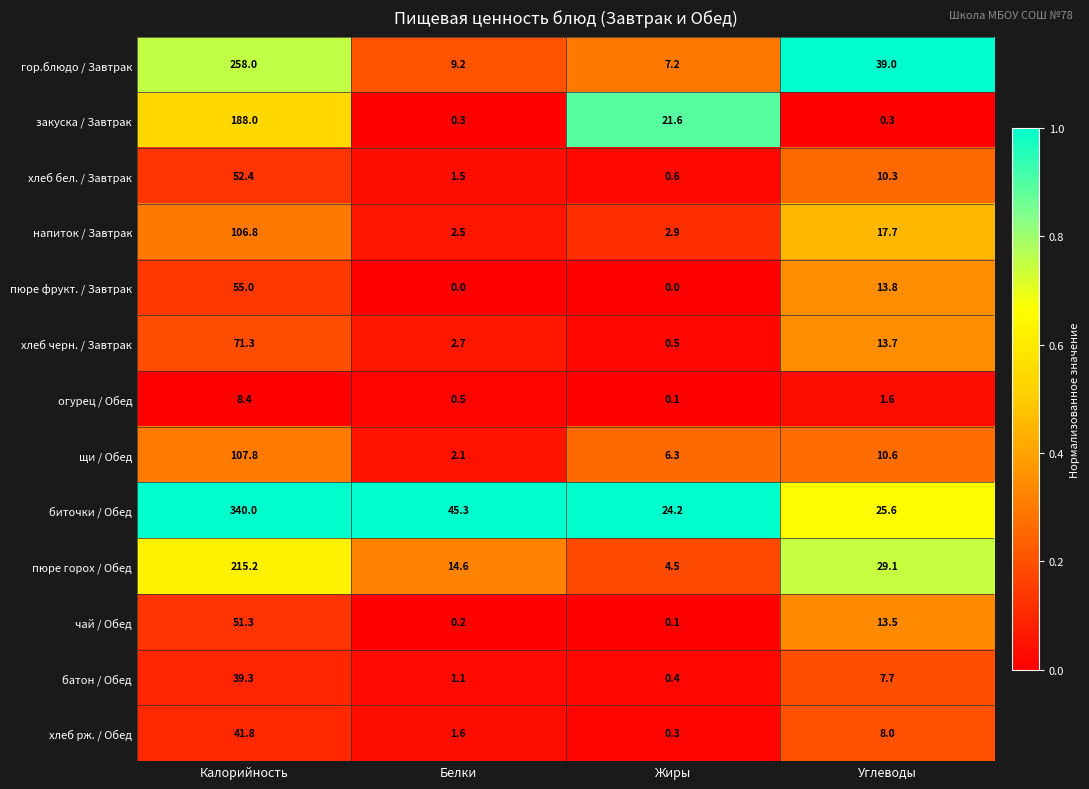

Which series has the largest range (max minus min)?

биточки / Обед